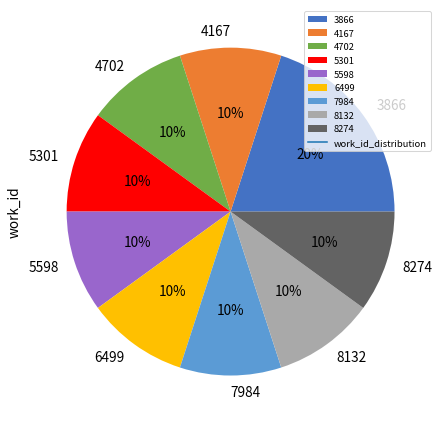

Approximately how many times larger is the value at 4167 compared to 8274?

1.0